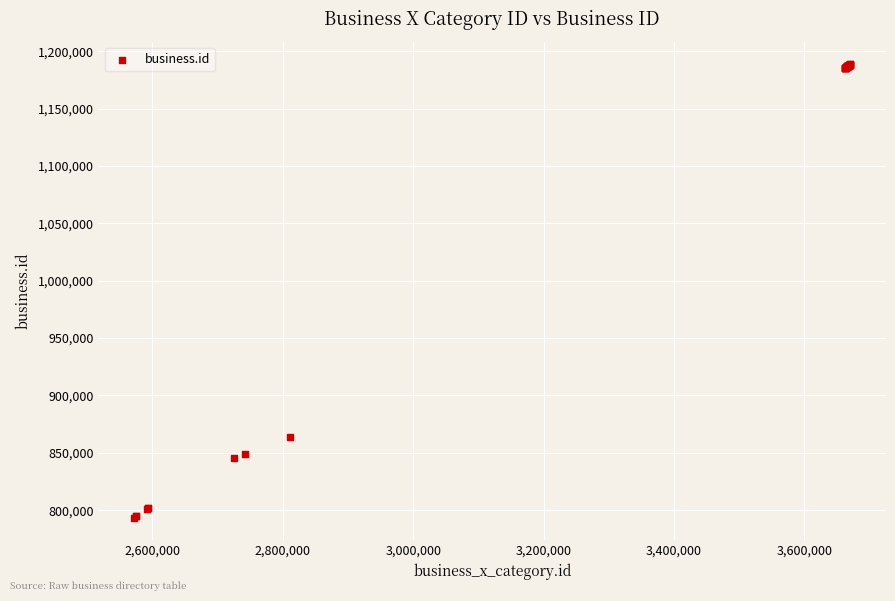

What Y value in the scatter plot is closest to 991076?

864188